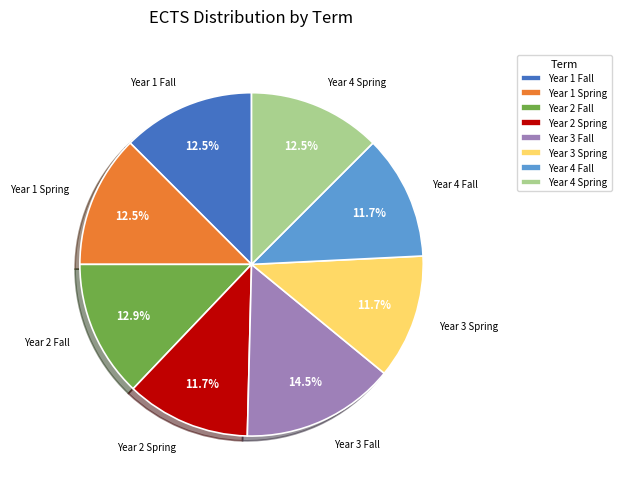

Is there any slice that represents more than half of the pie?

No